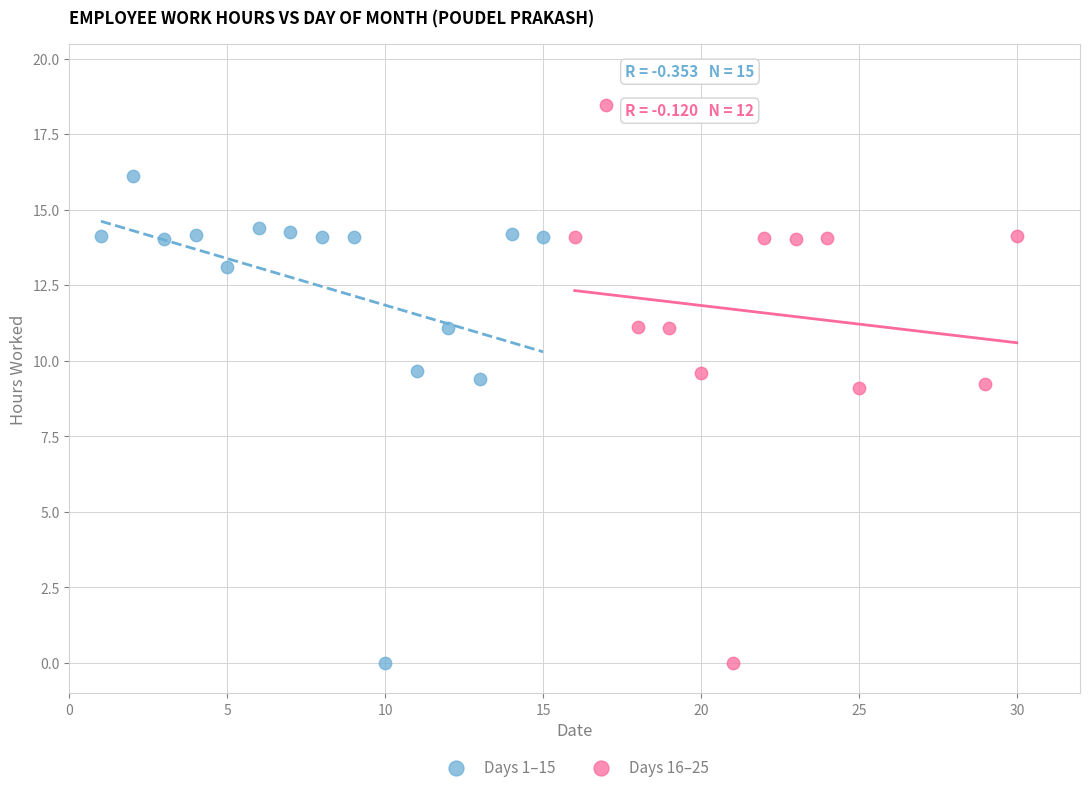

Which series contains the highest Y value?

Days 16–25